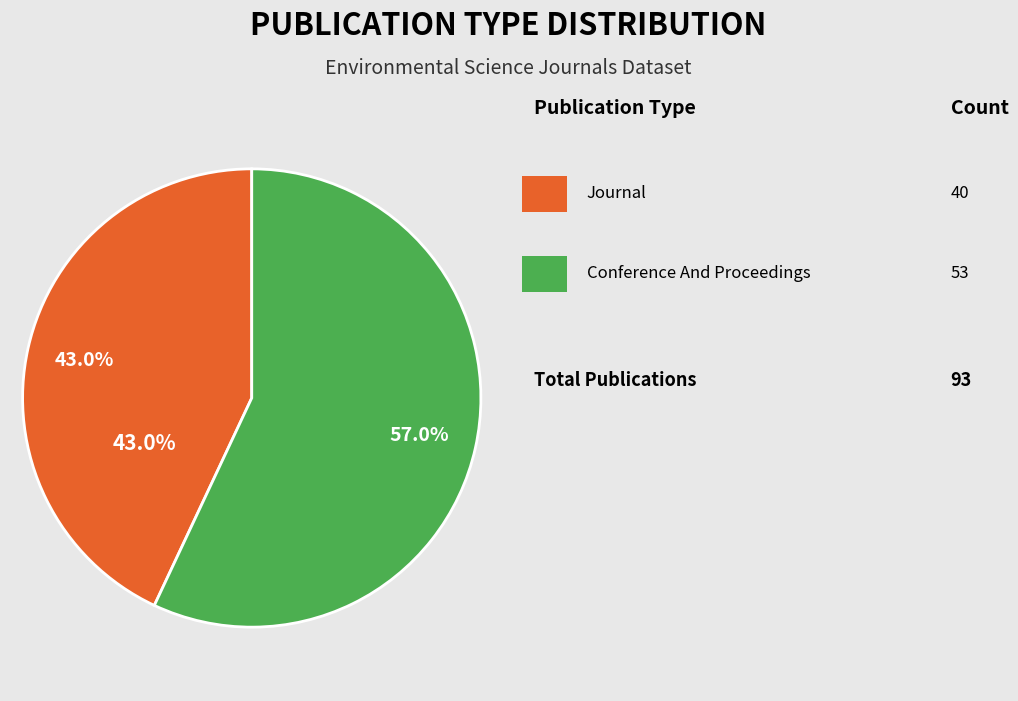

Is there any slice that represents more than half of the pie?

Yes